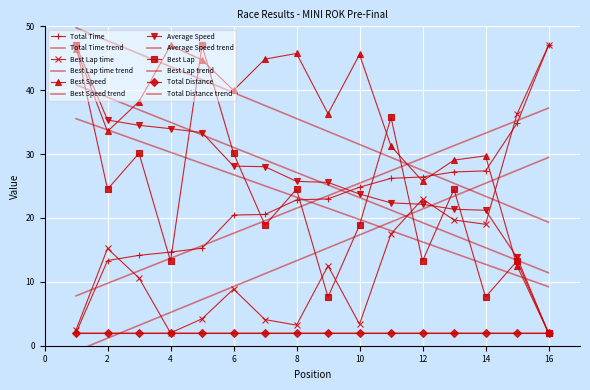

Which has a higher value, 1 or 10?

10